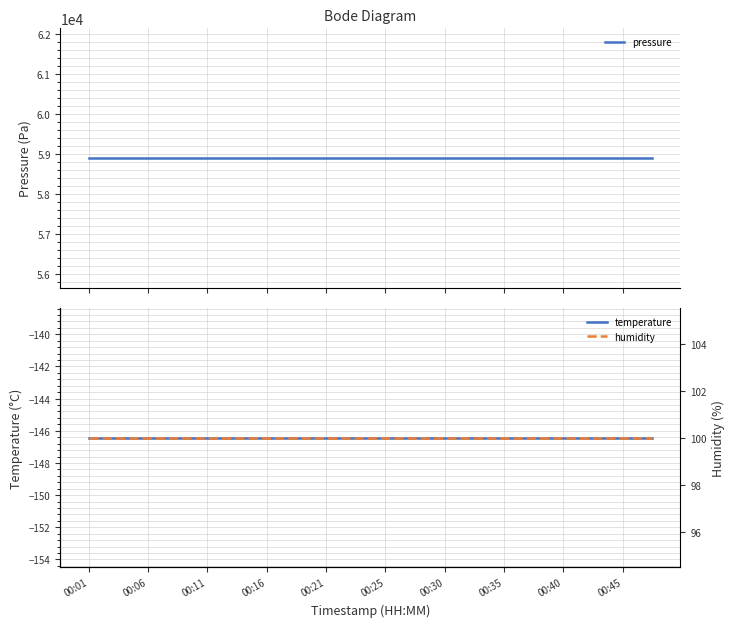

At which category is the sum across all series the highest?

00:01